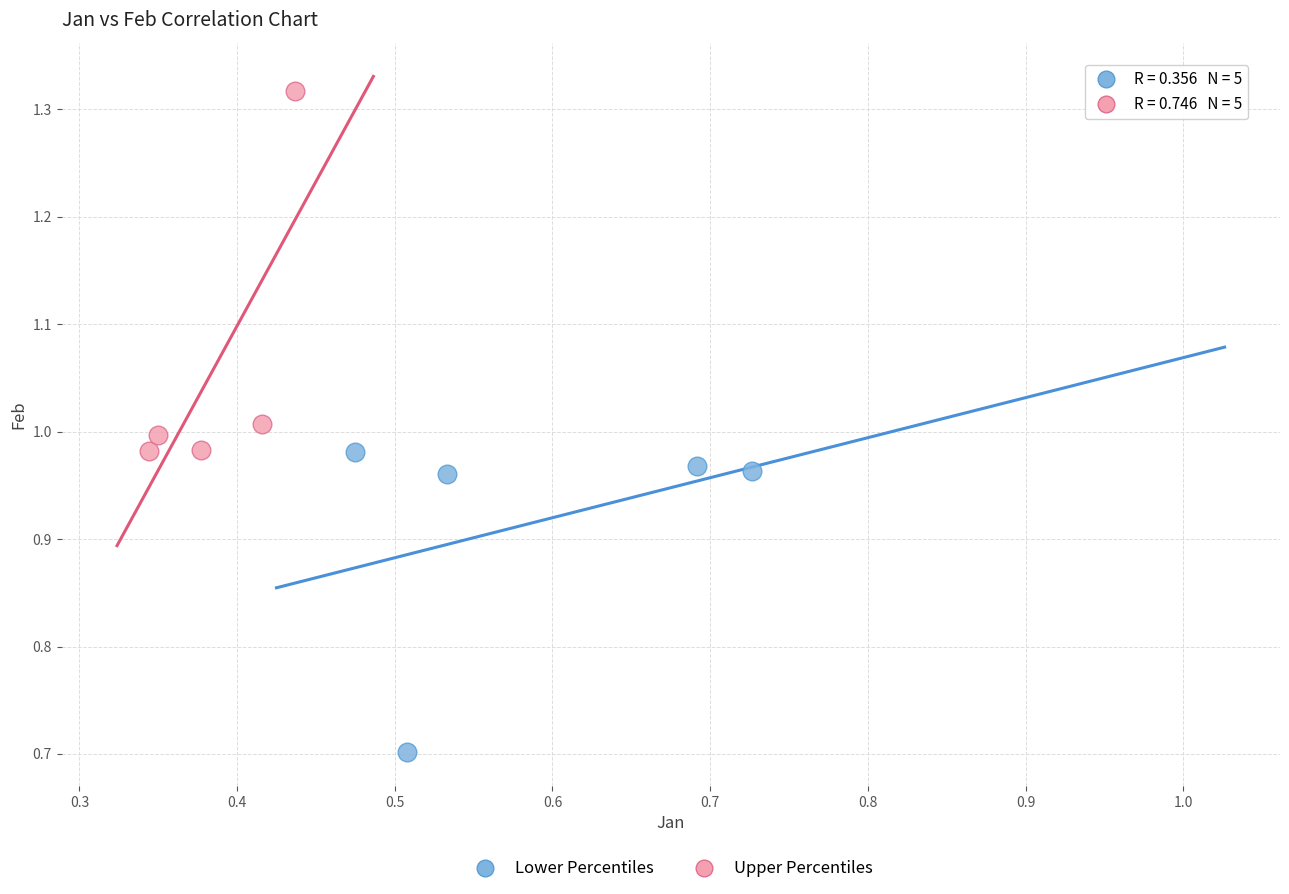

Which series has the largest Y range (max minus min)?

Upper Percentiles